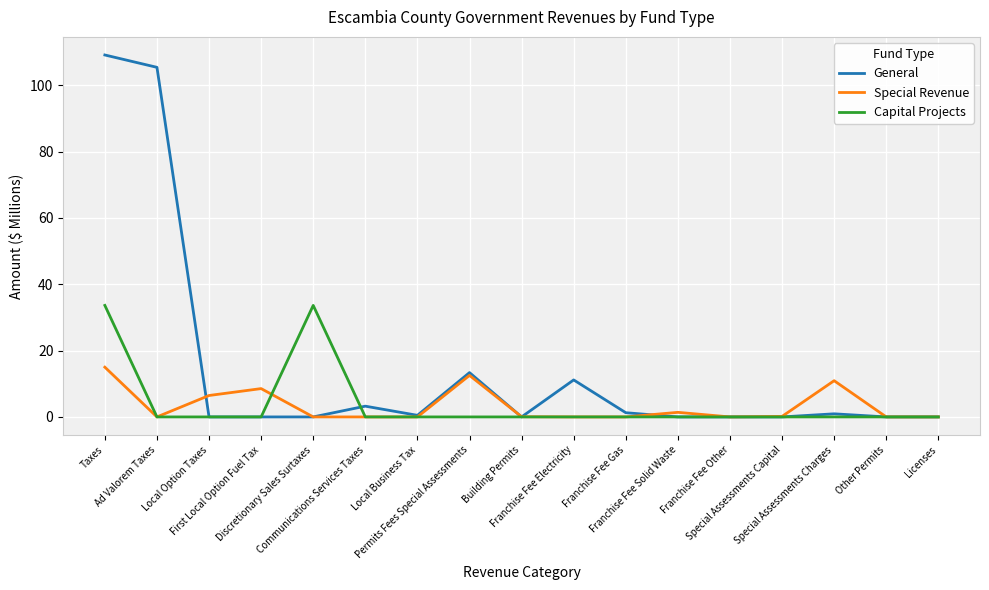

What position from the right is Special Assessments Charges?

3